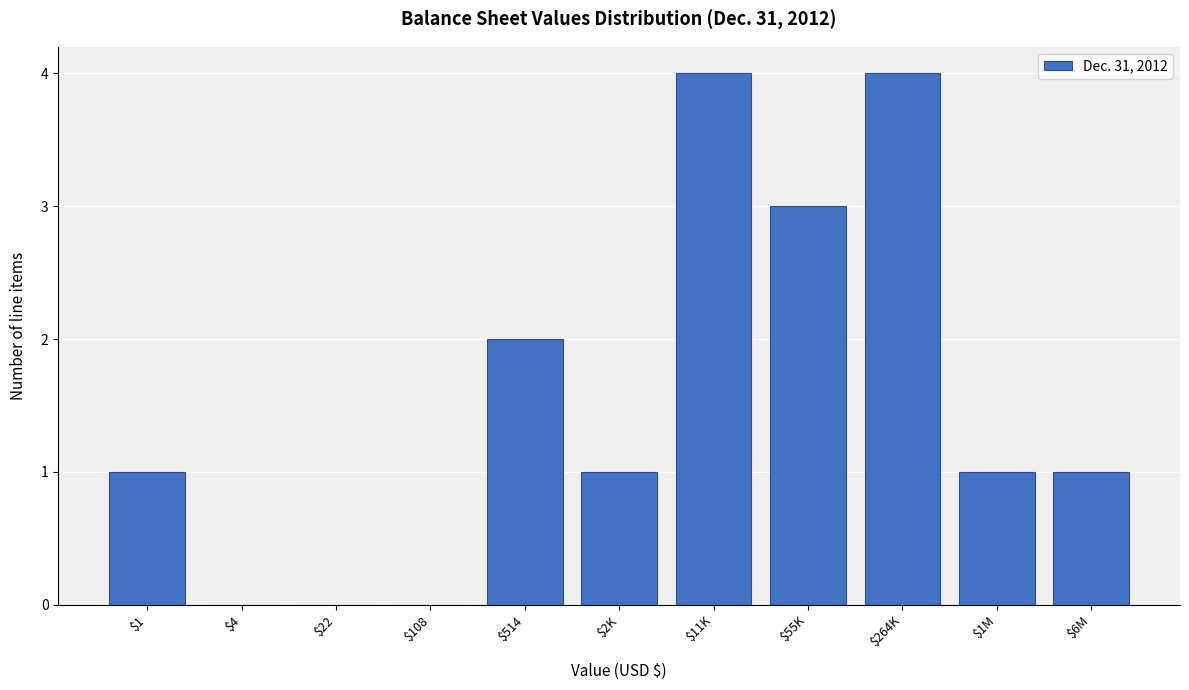

What is the greatest value displayed?

4